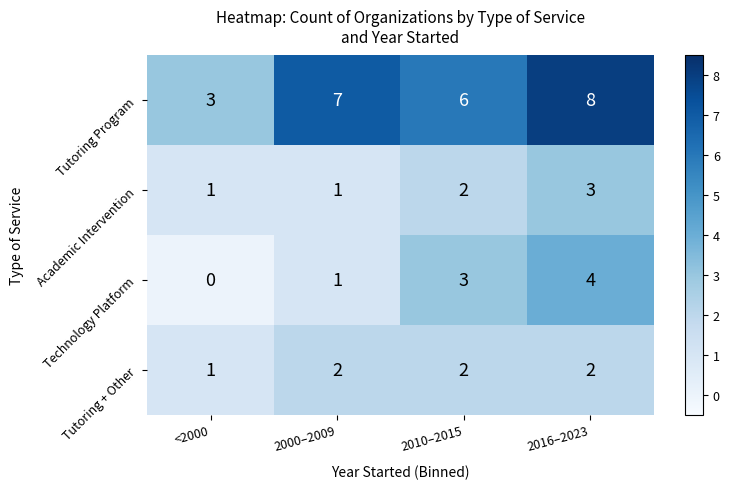

Which series has the largest range (max minus min)?

Tutoring Program